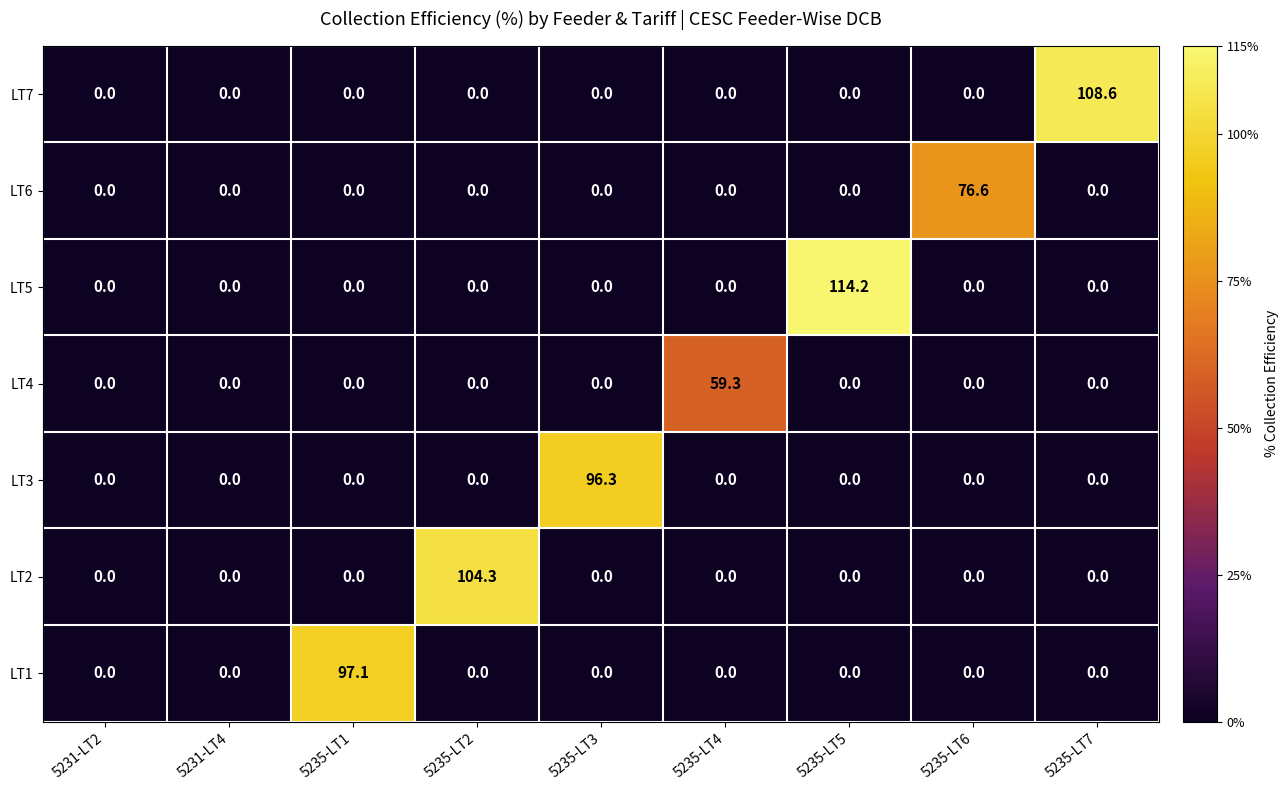

Which series has the largest total across all categories?

LT5